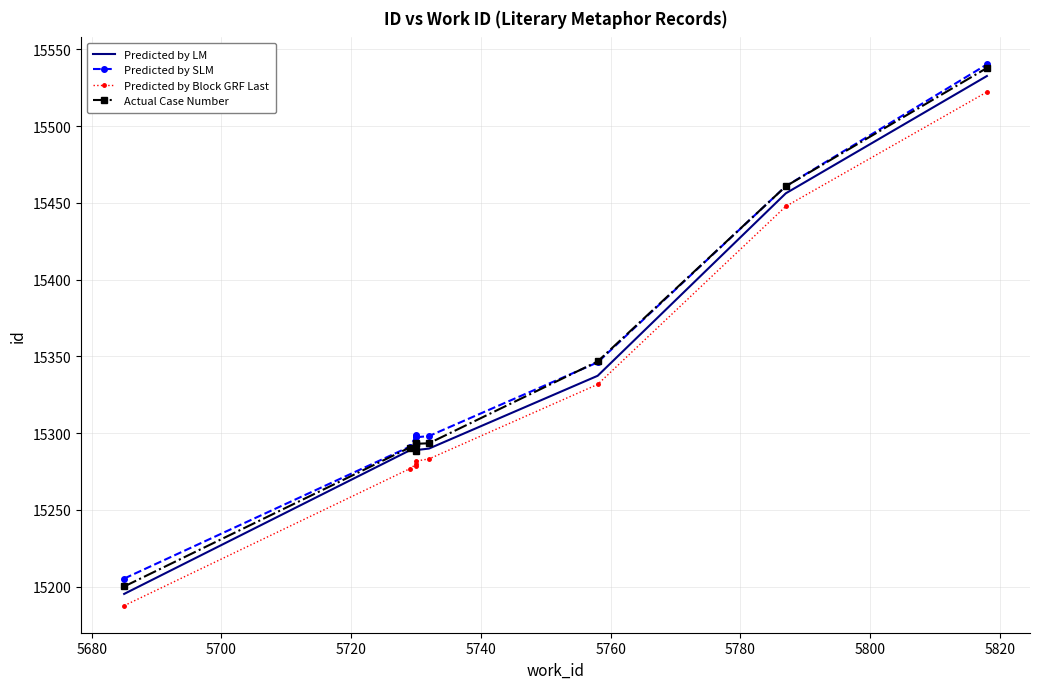

What is the difference between the maximum and minimum values in the Predicted by SLM series?

334.9